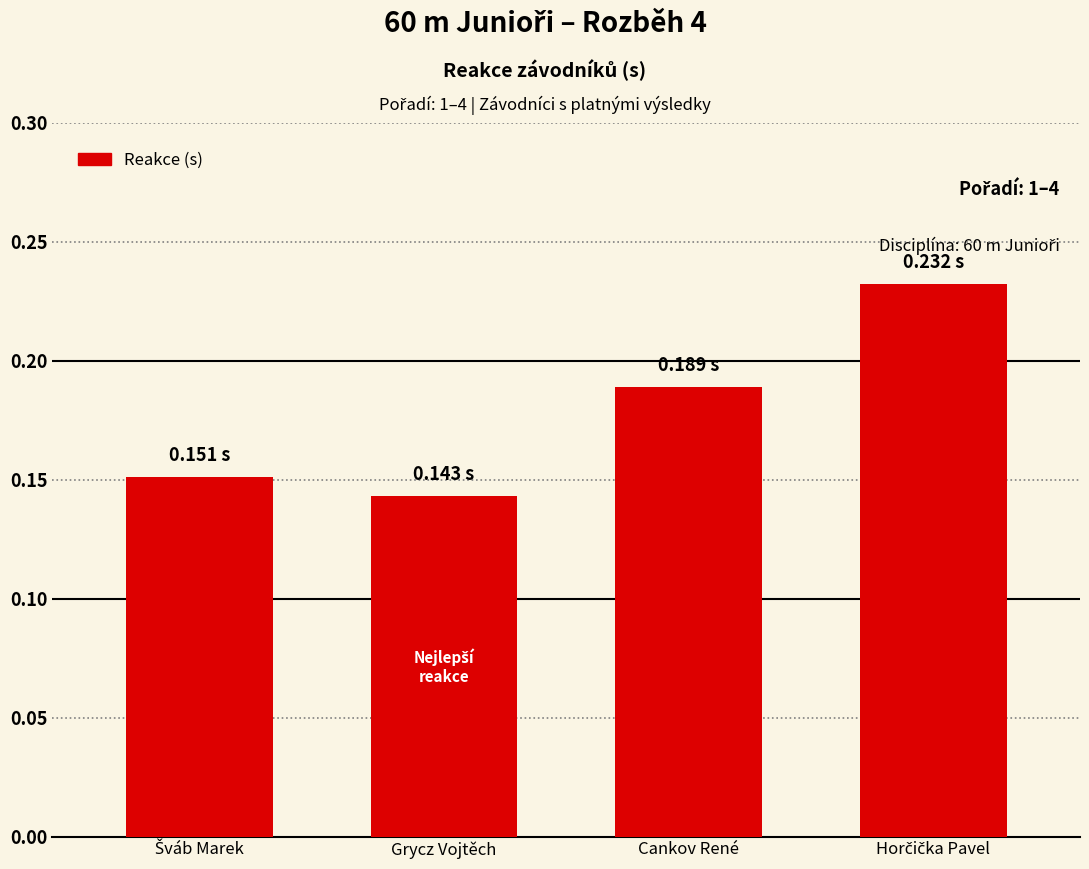

Count the values in the range 0 to 1.

4